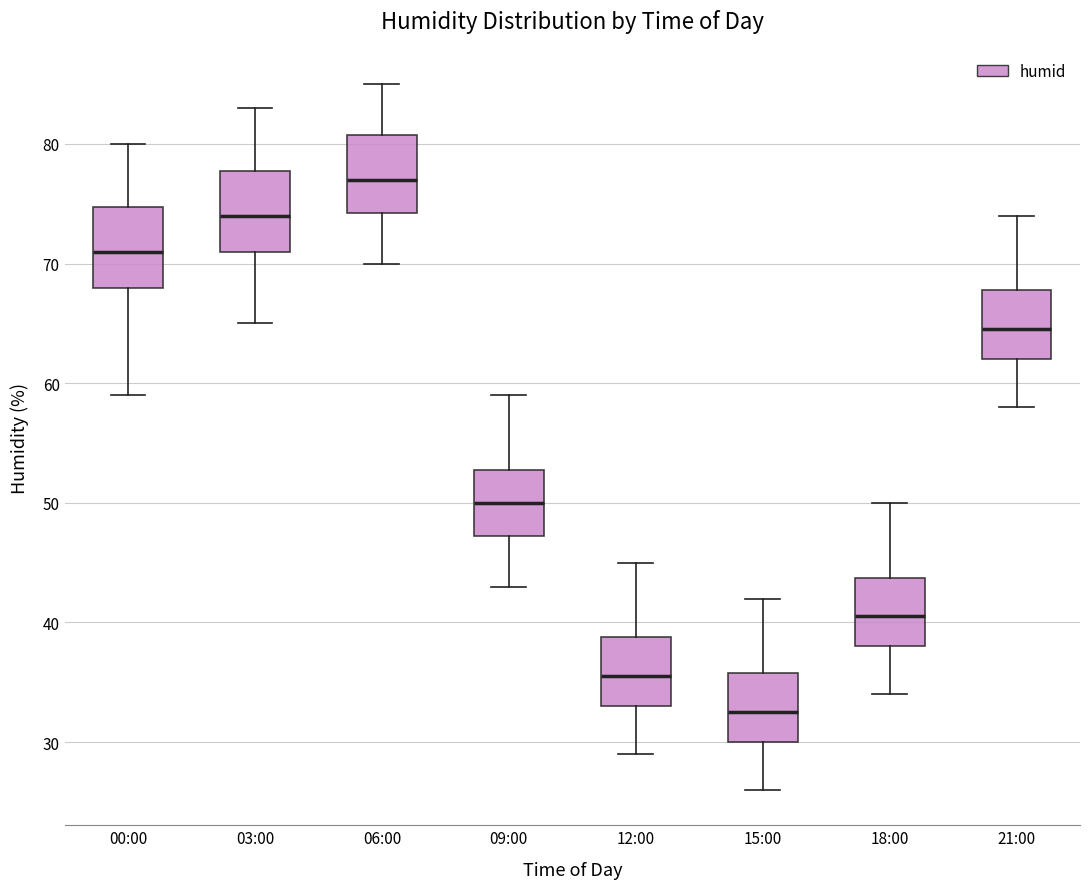

Reading left to right, transcribe this box plot: for each box, give where its median line is, the range the box spans, and where its two whiskers end, as read against the y-axis. The values are not printed on the chart, so give them approximately, as read against the axis.

00:00: median 71, box 68 to 75, whiskers 59 to 80
03:00: median 74, box 71 to 78, whiskers 65 to 83
06:00: median 77, box 74 to 81, whiskers 70 to 85
09:00: median 50, box 47 to 53, whiskers 43 to 59
12:00: median 36, box 33 to 39, whiskers 29 to 45
15:00: median 33, box 30 to 36, whiskers 26 to 42
18:00: median 41, box 38 to 44, whiskers 34 to 50
21:00: median 65, box 62 to 68, whiskers 58 to 74